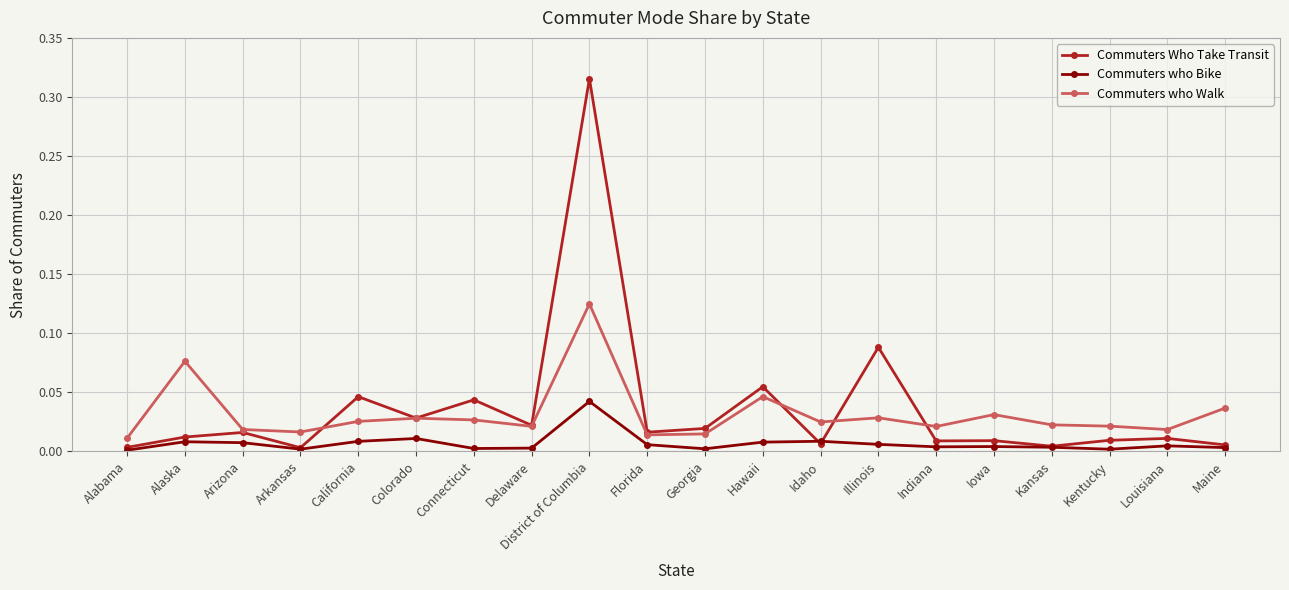

Does the chart have visible grid lines?

Yes